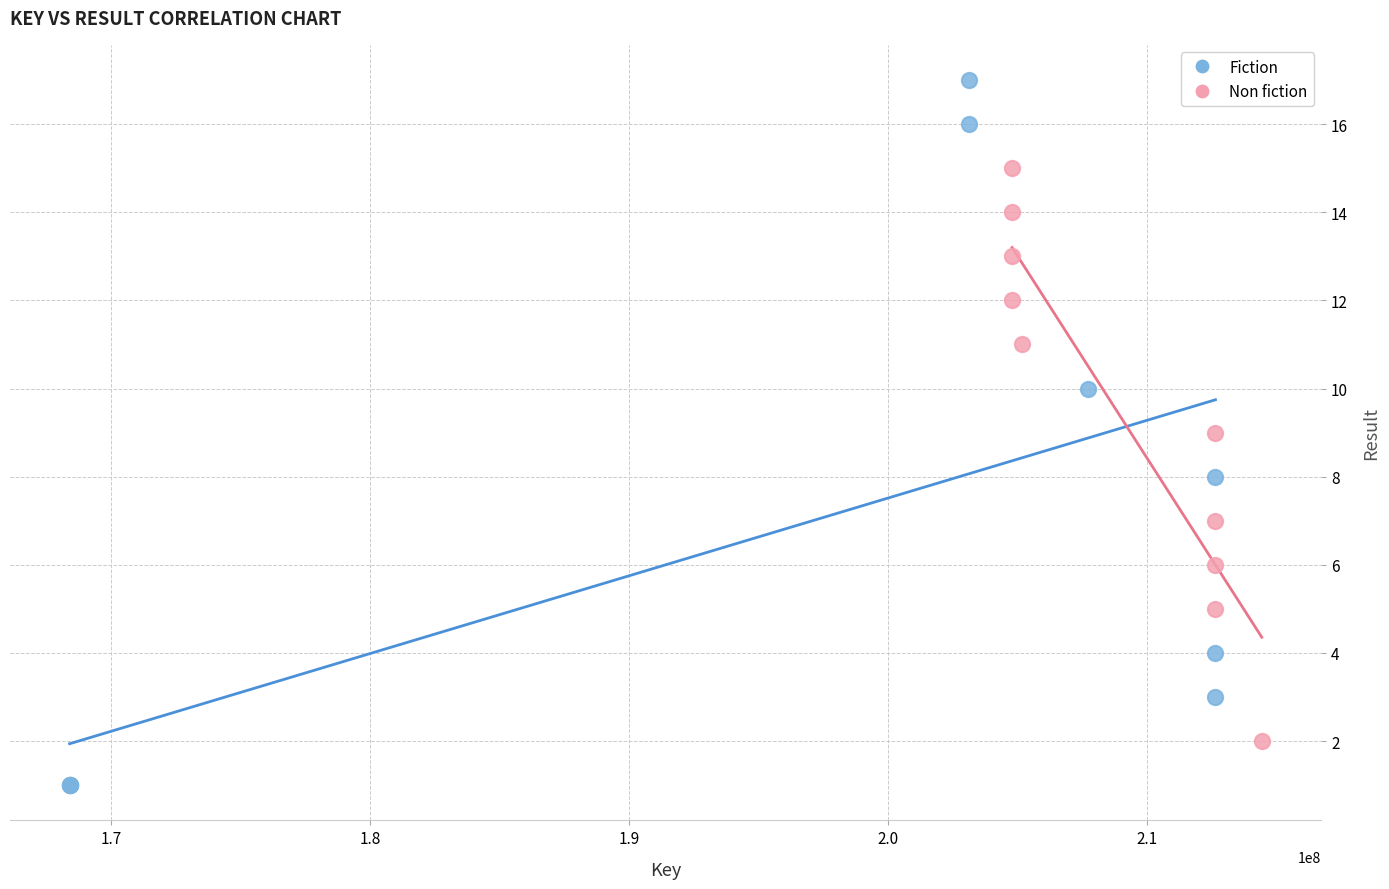

Which series has the largest Y range (max minus min)?

Fiction